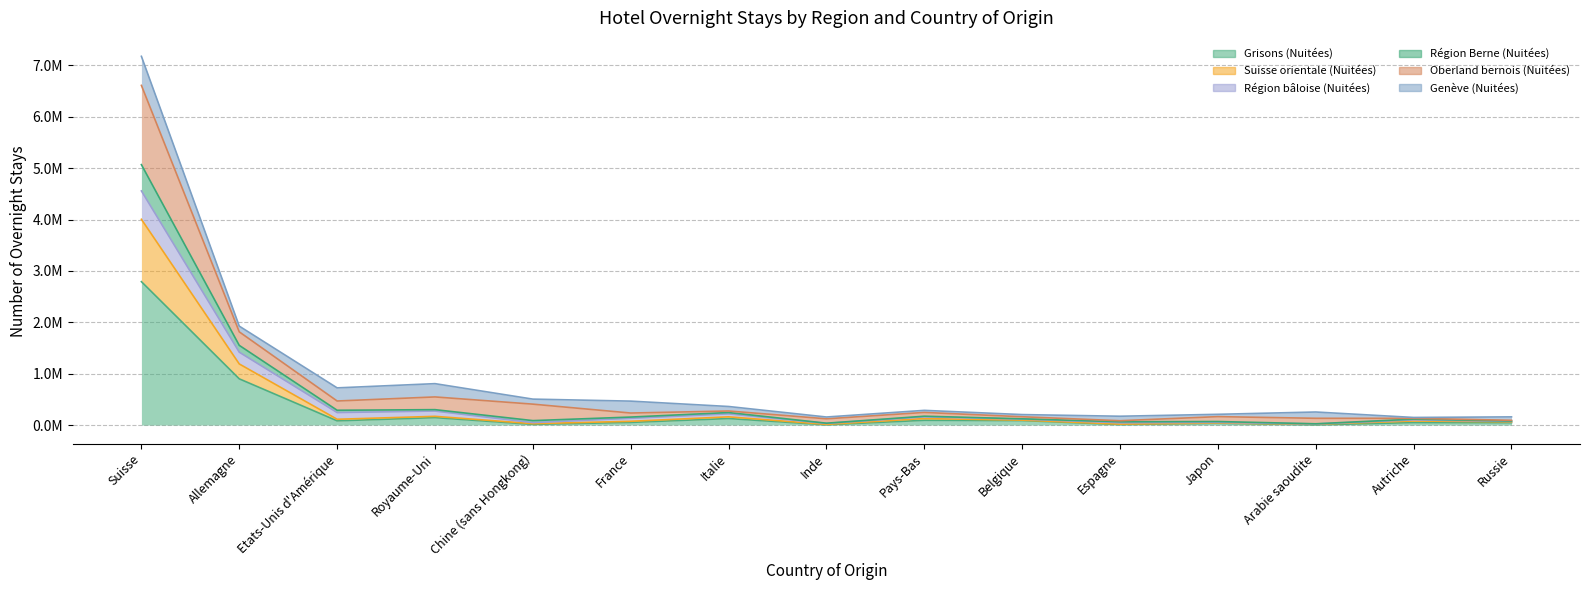

What is the difference between the Grisons (Nuitées) values at Autriche and Russie?

2052